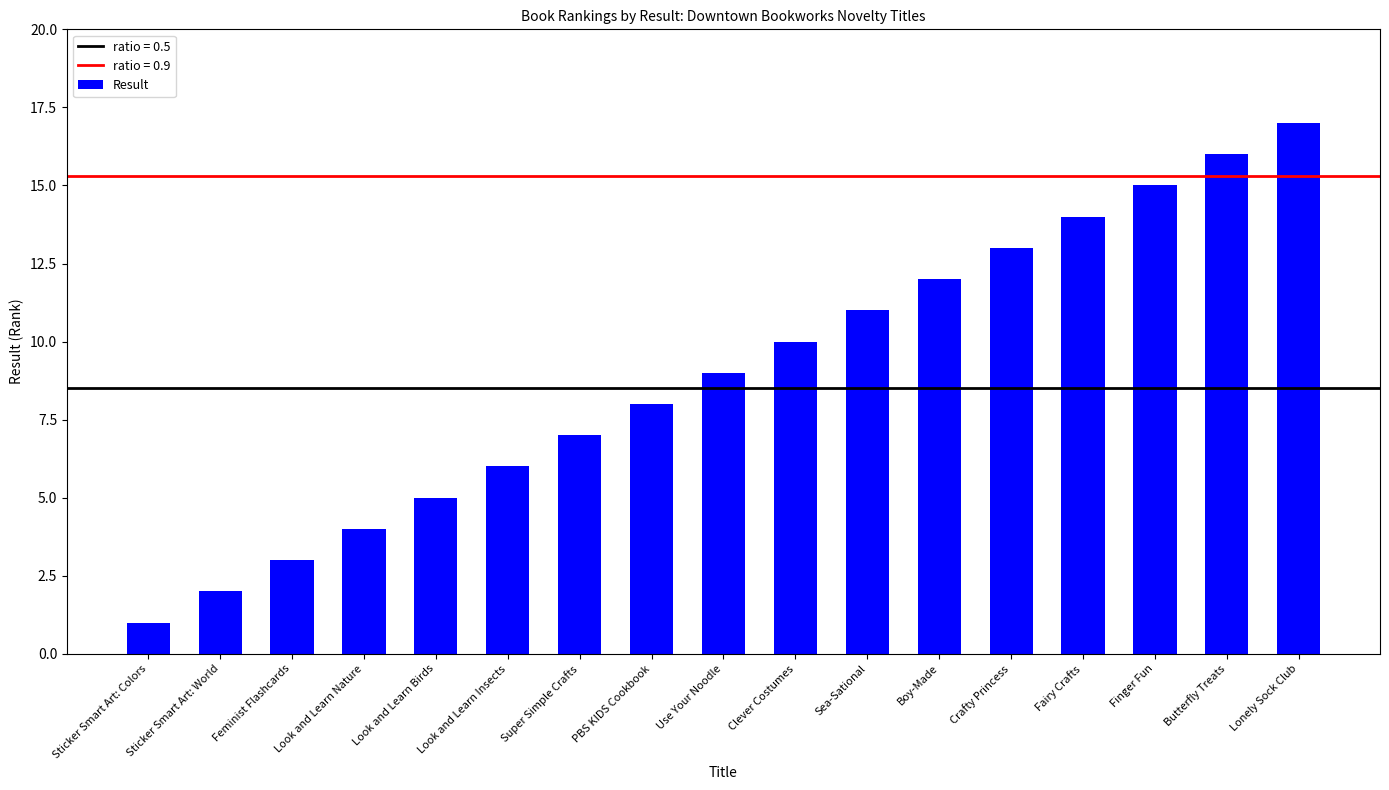

Where is the data nearest to the value 9?

Use Your Noodle